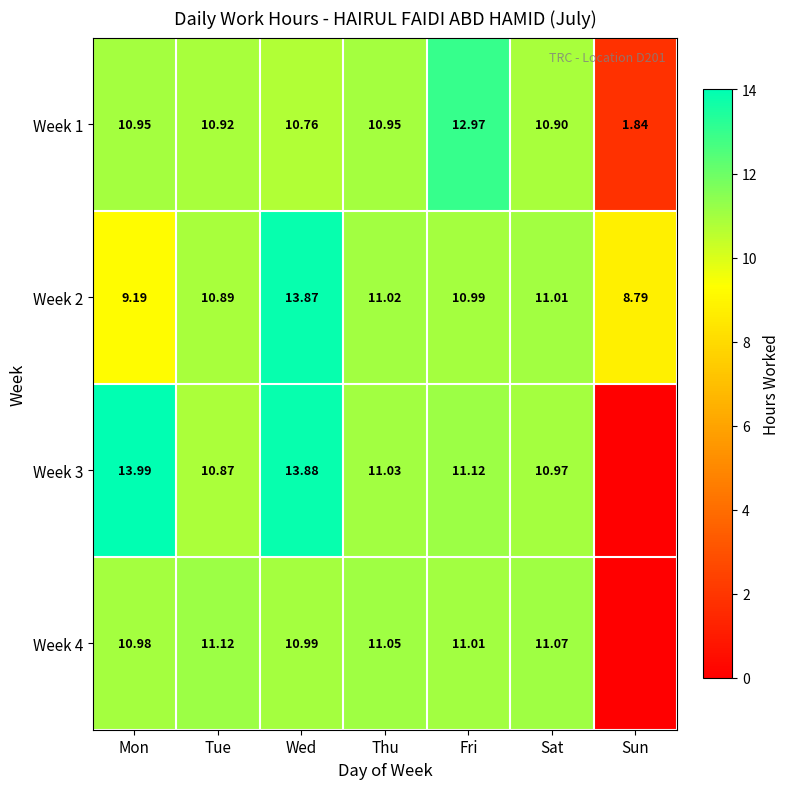

Rank the categories by Week 2 value from lowest to highest.

Sun, Mon, Tue, Fri, Sat, Thu, Wed